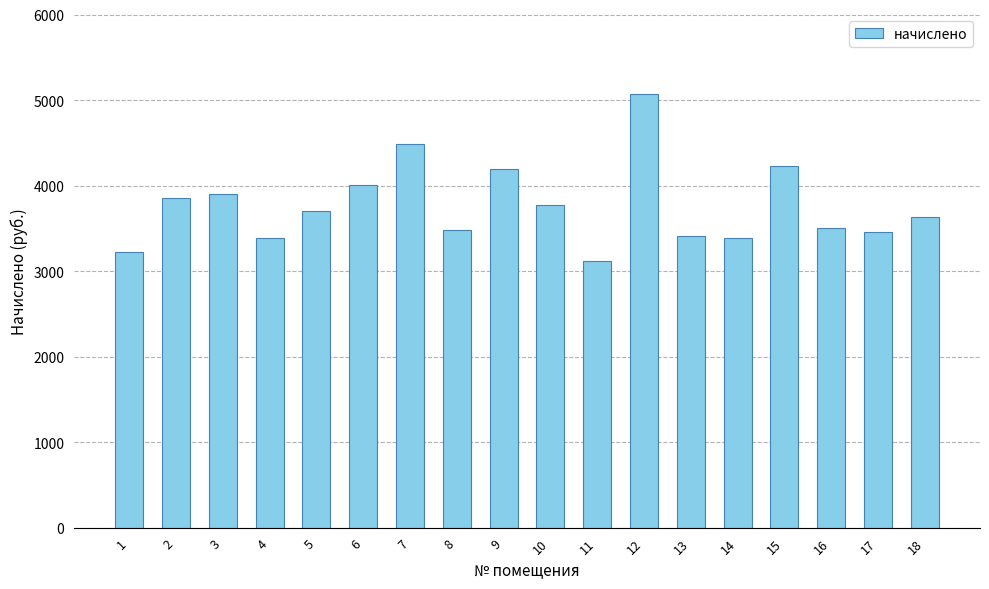

What is the sum of the values at 1 and 12?

8296.6